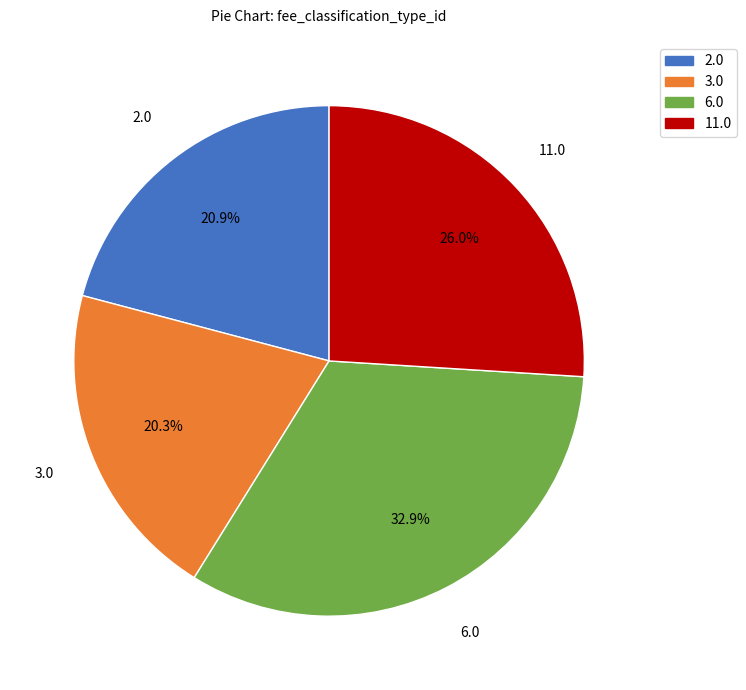

Which category has the smallest portion of the pie?

3.0